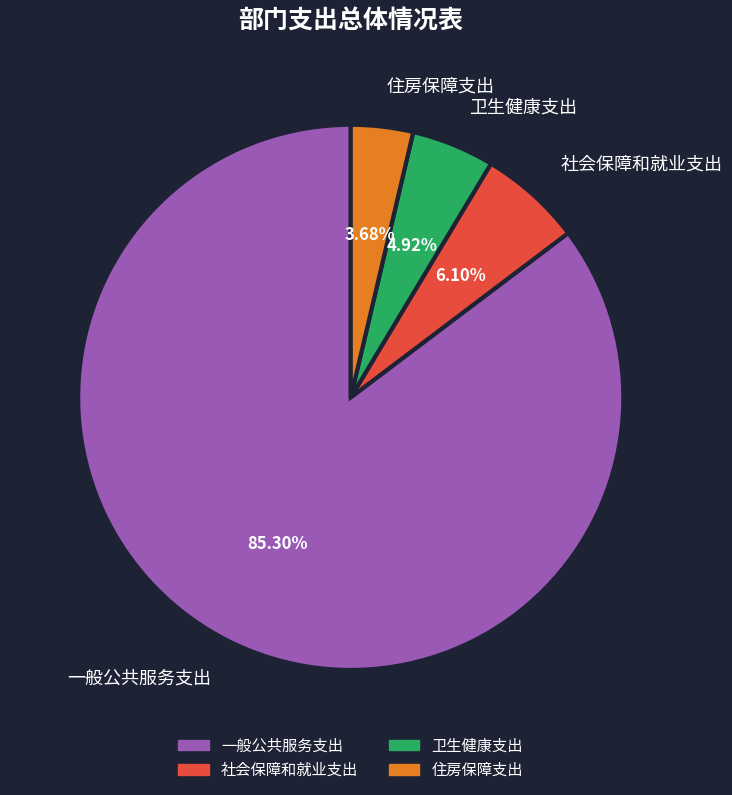

What percentage is the 卫生健康支出 slice, to the nearest percent?

5%